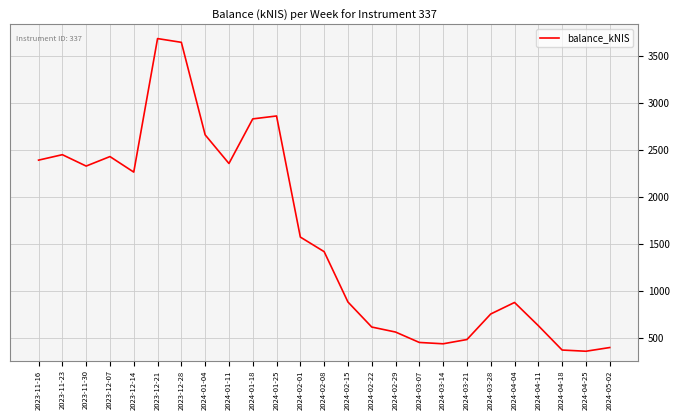

Is it true that the value at 2024-02-01 is 1573.7?

True